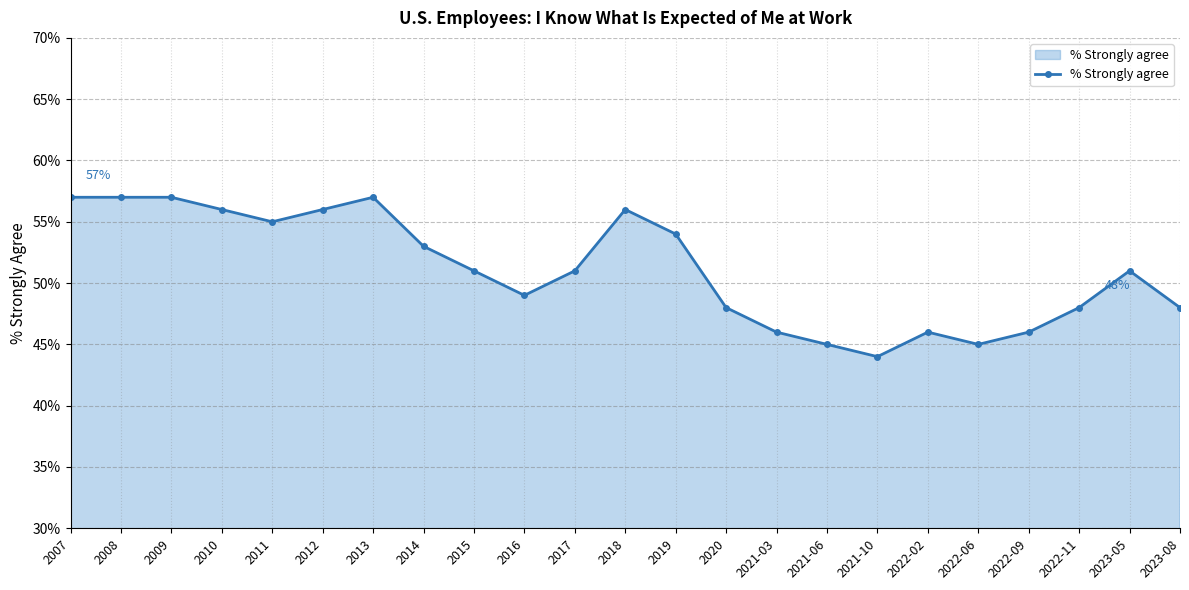

What is the value of the 9th point from the left?

51